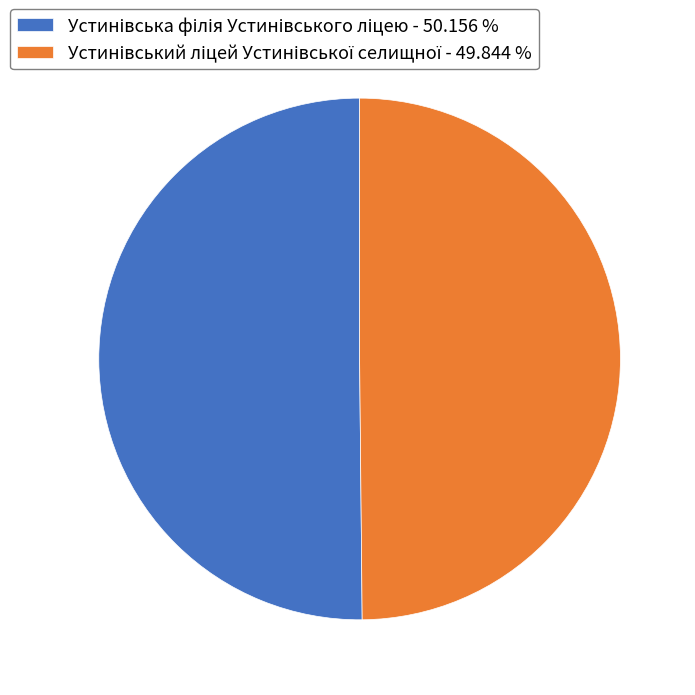

Which has a higher value, Устинівський ліцей Устинівської селищної or Устинівська філія Устинівського ліцею?

Устинівська філія Устинівського ліцею